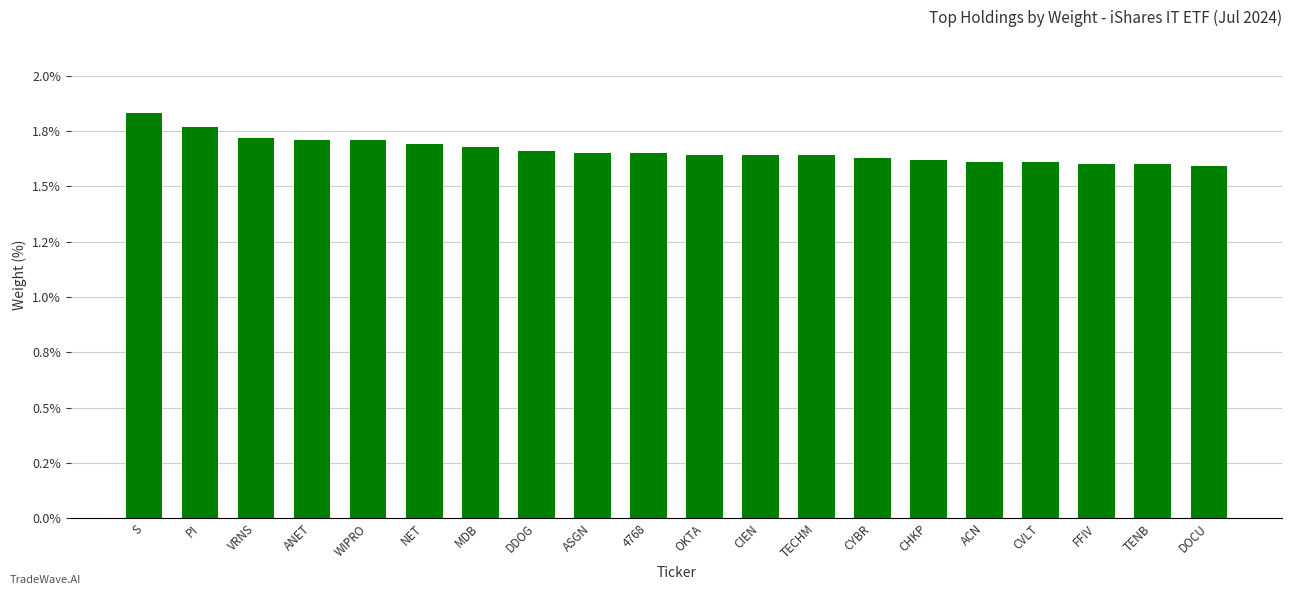

Rank the categories by value from lowest to highest.

DOCU, FFIV, TENB, ACN, CVLT, CHKP, CYBR, OKTA, CIEN, TECHM, ASGN, 4768, DDOG, MDB, NET, ANET, WIPRO, VRNS, PI, S